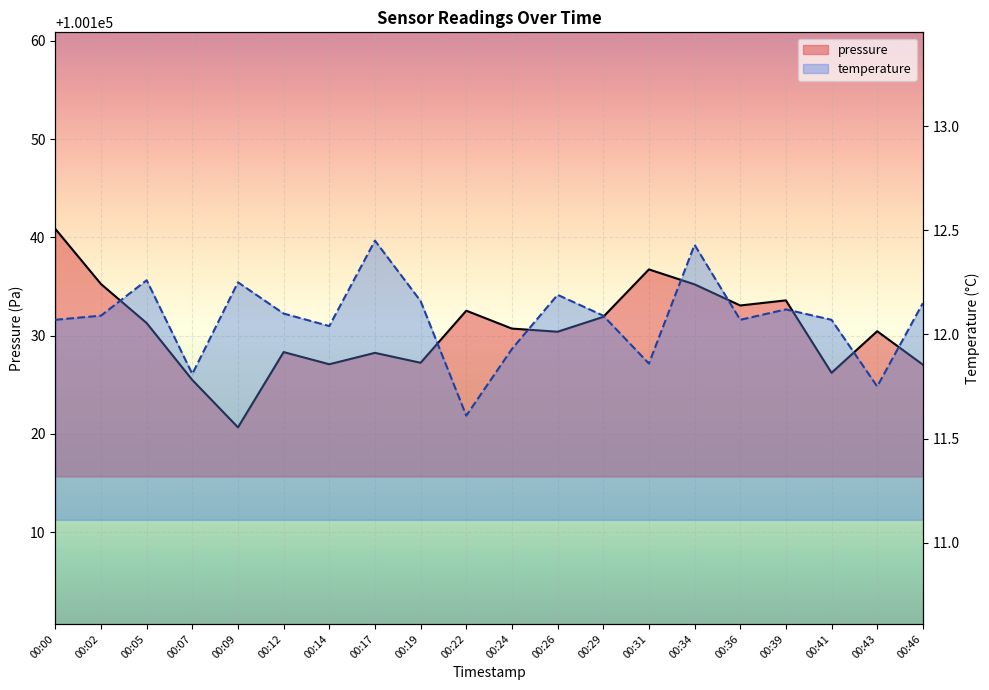

How many categories are shown in the chart?

20